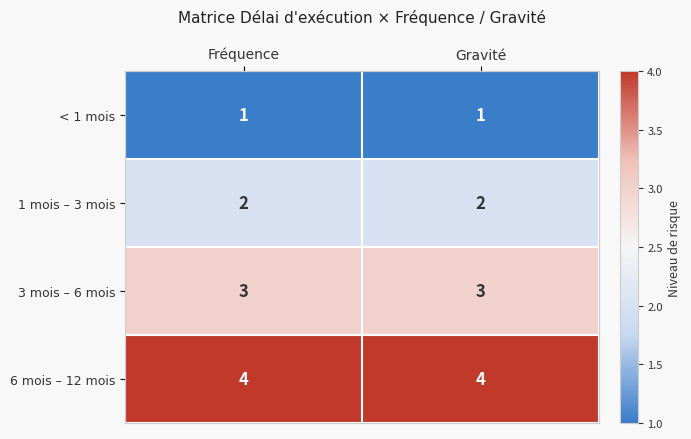

What is the minimum value for 3 mois – 6 mois?

3